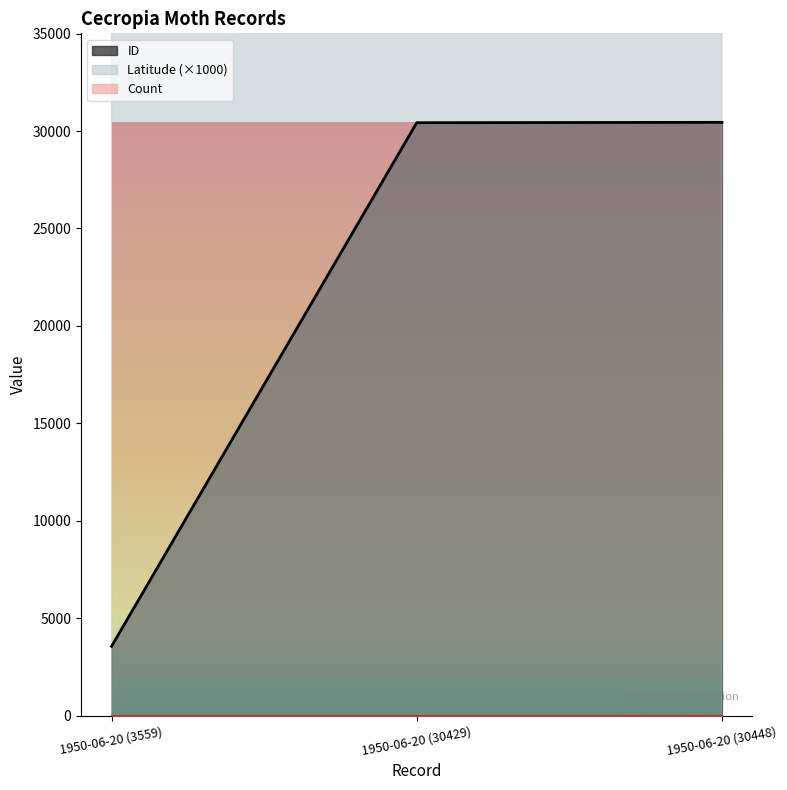

Count the number of categories in the chart.

3